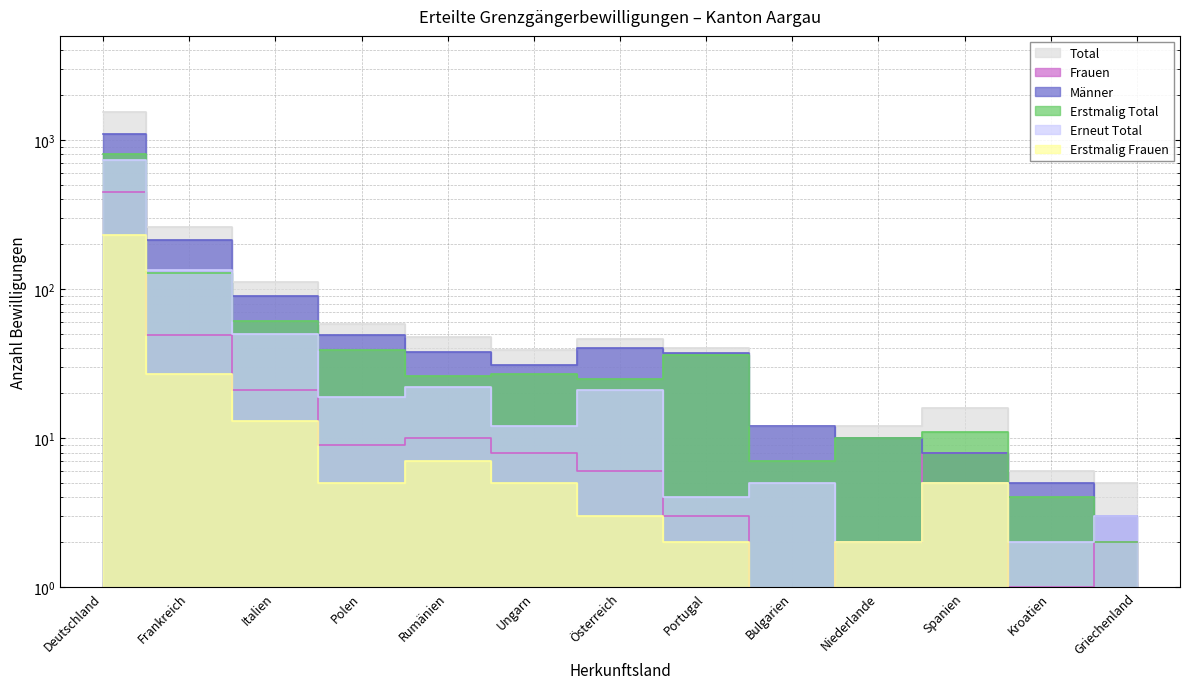

What is the value of the Total point at the 4th from the left?

58